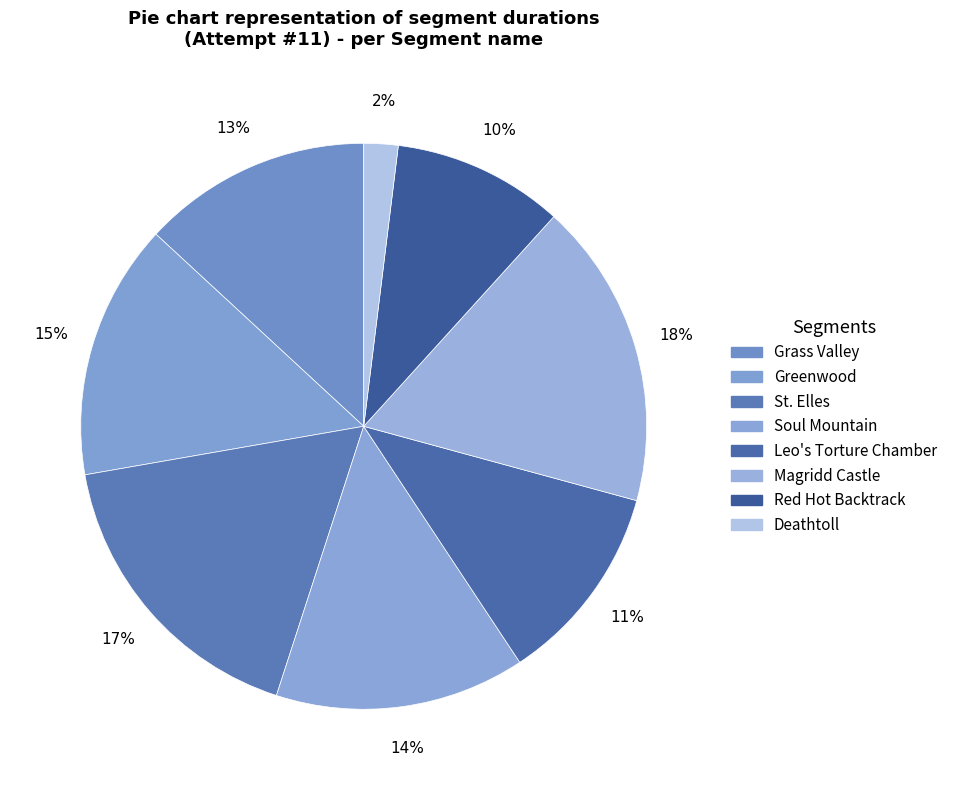

What percentage is the Grass Valley slice, to the nearest percent?

13%